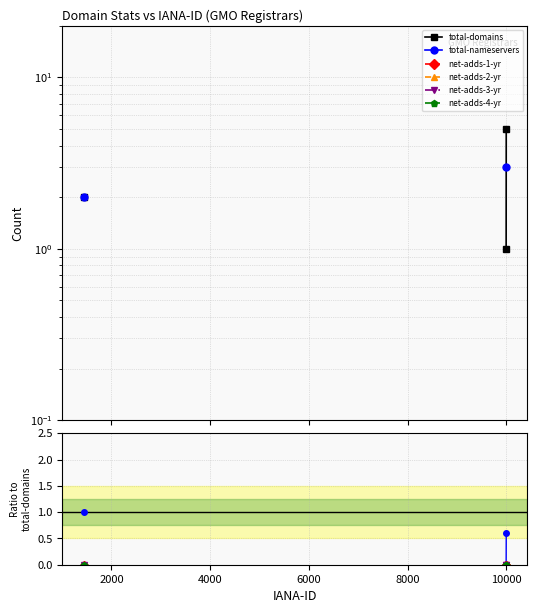

True or false: net-adds-1-yr and net-adds-3-yr cross at least once.

False